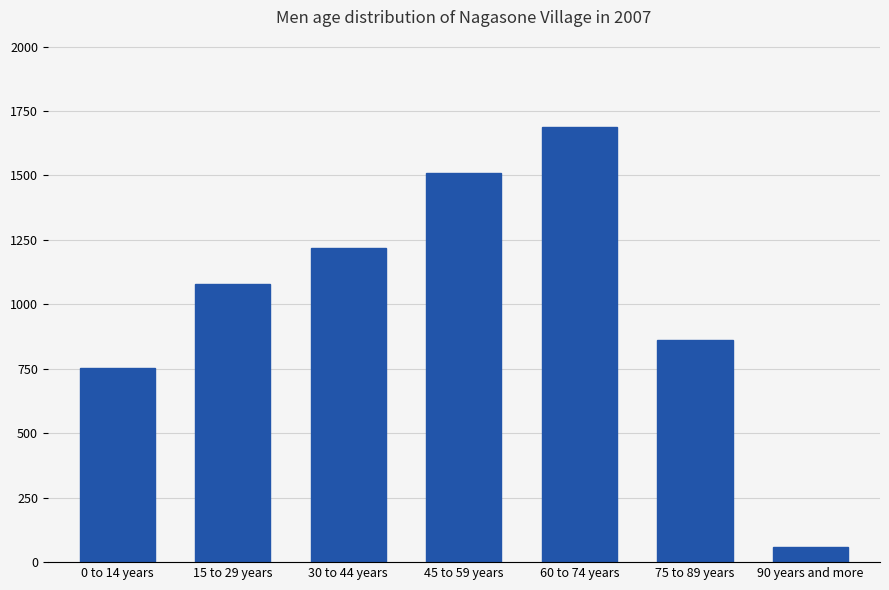

Reading right to left, transcribe all the data shown in this chart.

90 years and more=58	75 to 89 years=861	60 to 74 years=1689	45 to 59 years=1511	30 to 44 years=1219	15 to 29 years=1080	0 to 14 years=753